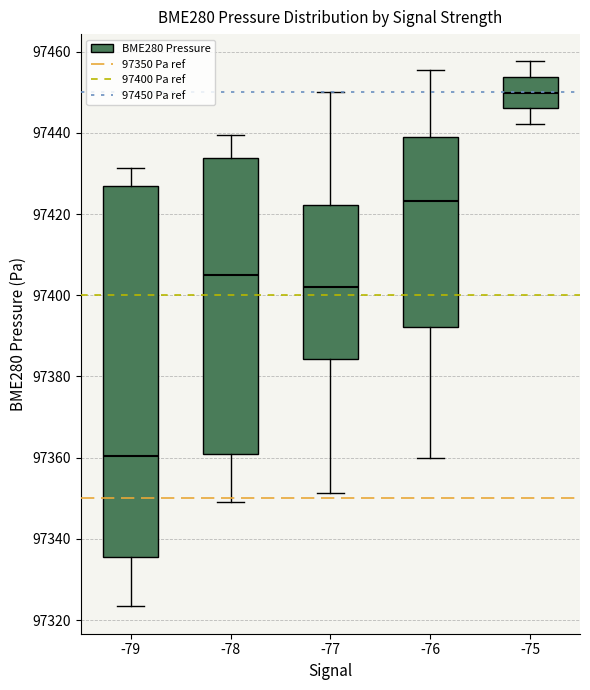

Where is the lower edge of the box at x = -79 on the y-axis? The values are not printed on the chart, so give them approximately, as read against the axis.

97336